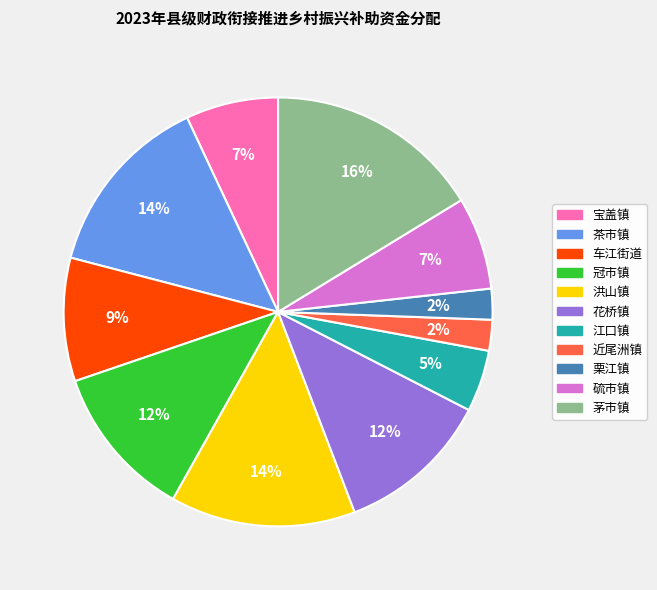

The 近尾洲镇 slice represents 10% of the pie. True or false?

False